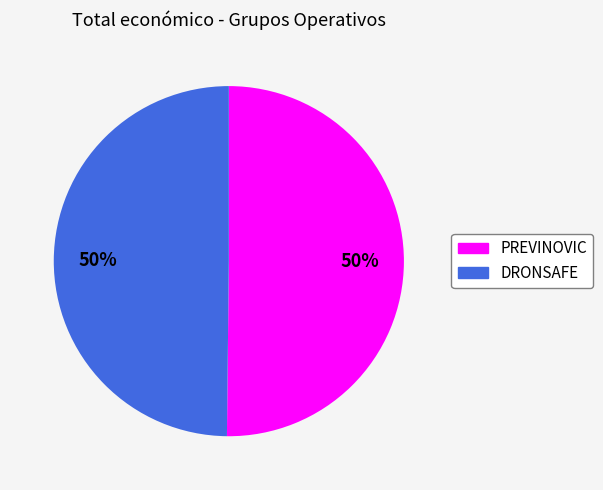

How many segments does this pie chart have?

2